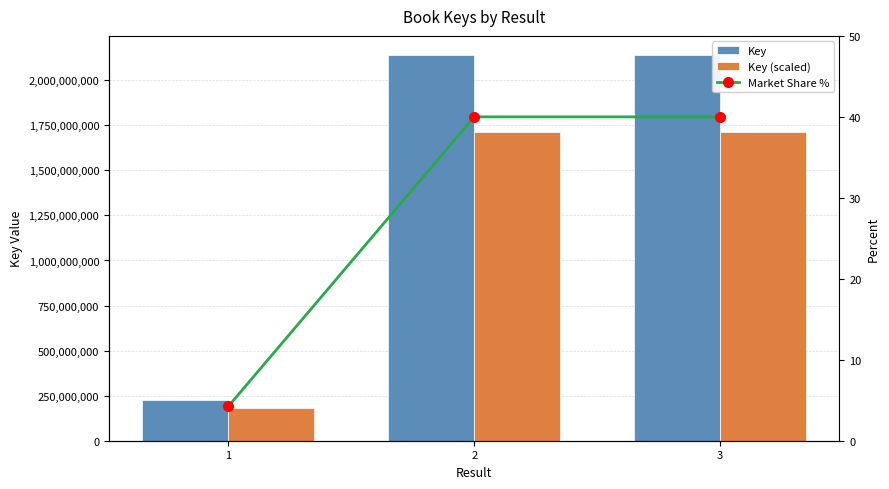

Which category has the highest value in the Market Share % series?

3